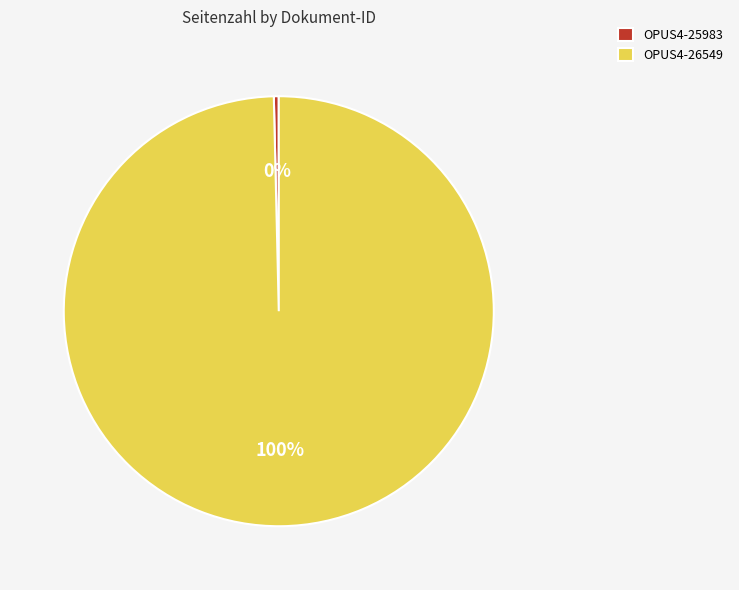

Which slice is the largest?

OPUS4-26549